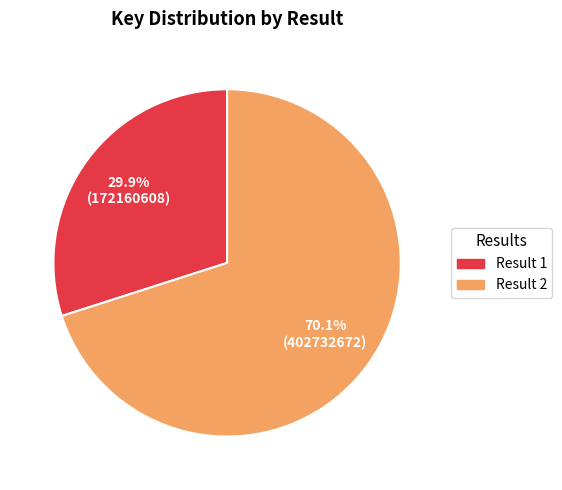

Rank the categories by value from lowest to highest.

Result 1, Result 2